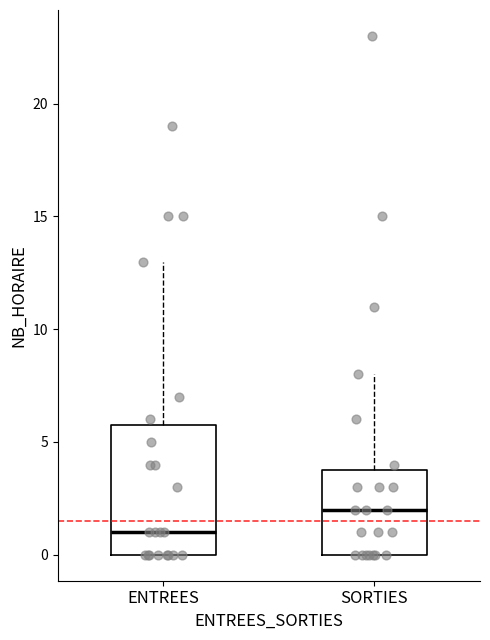

Reading left to right, read every box against the y-axis: the position of its median line, the range the box covers, and the ends of its whiskers. The values are not printed on the chart, so give them approximately, as read against the axis.

ENTREES: median 1, box 0 to 6, whiskers 0 to 13
SORTIES: median 2, box 0 to 4, whiskers 0 to 8